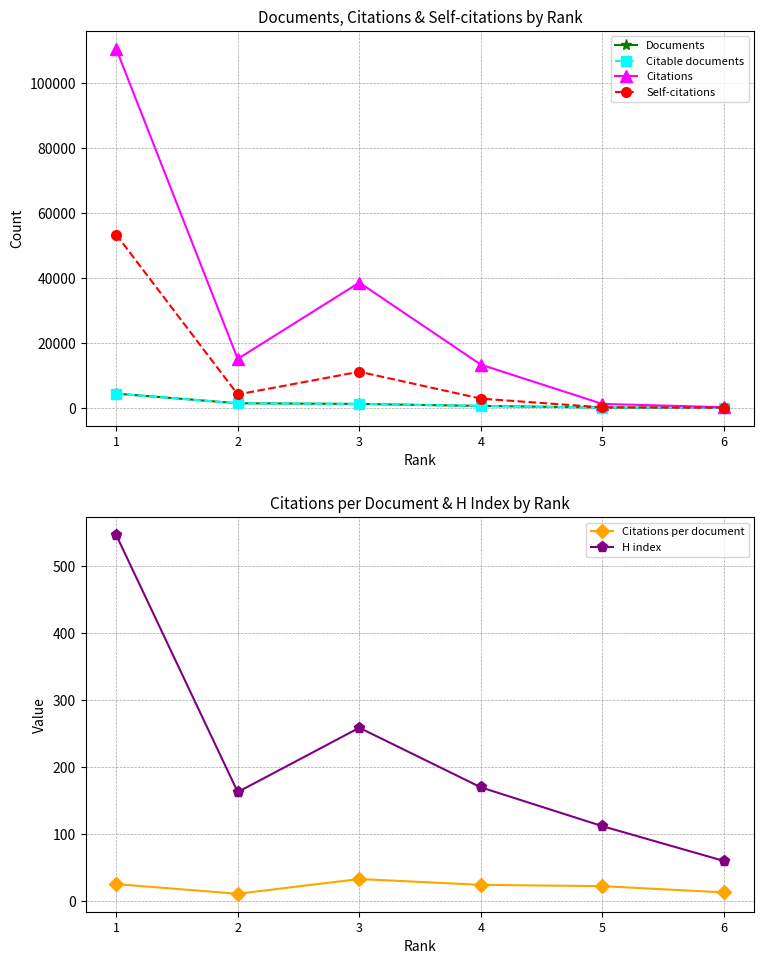

Does the chart have visible grid lines?

Yes